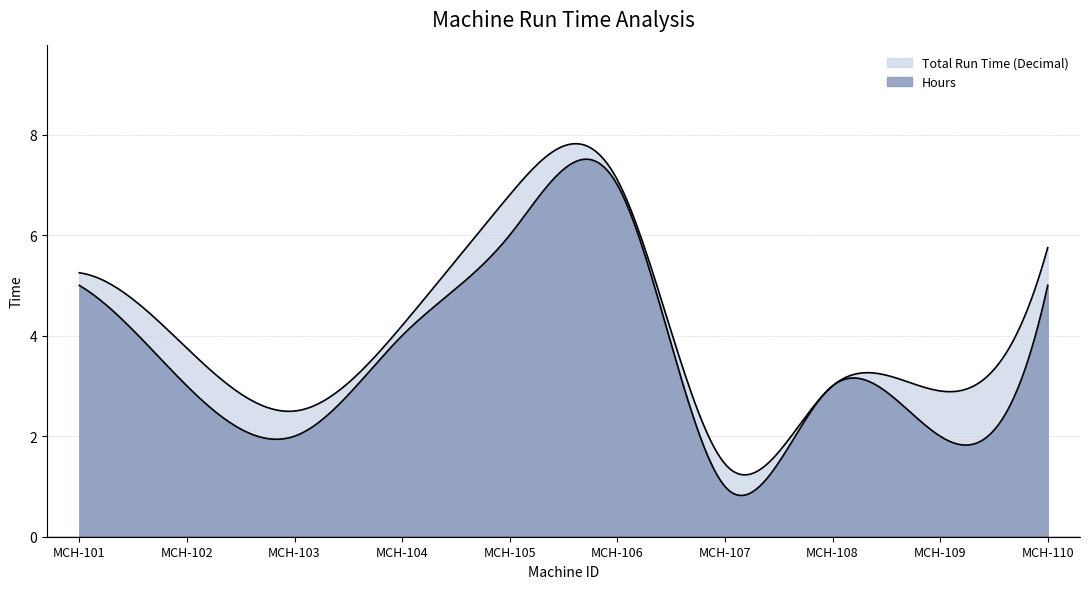

At which category does Total Run Time (Decimal) reach its first local valley?

MCH-103